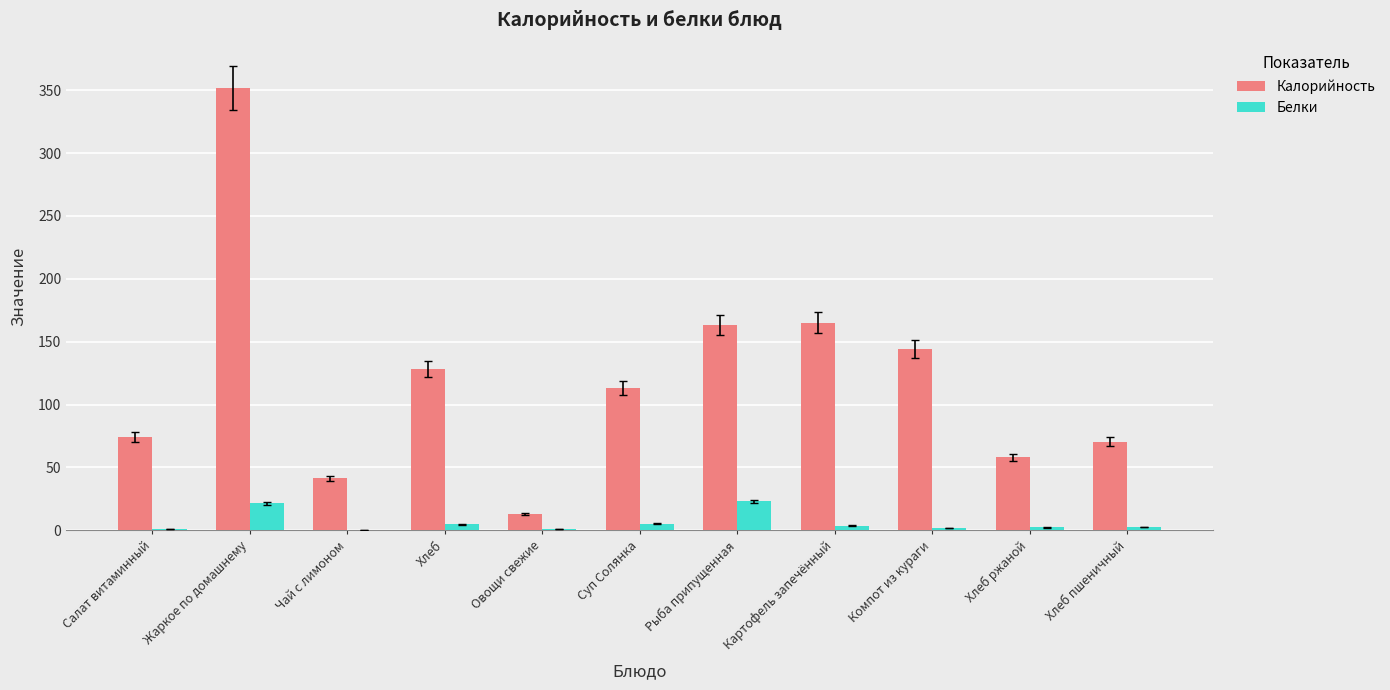

Which series has the widest spread of values?

Калорийность